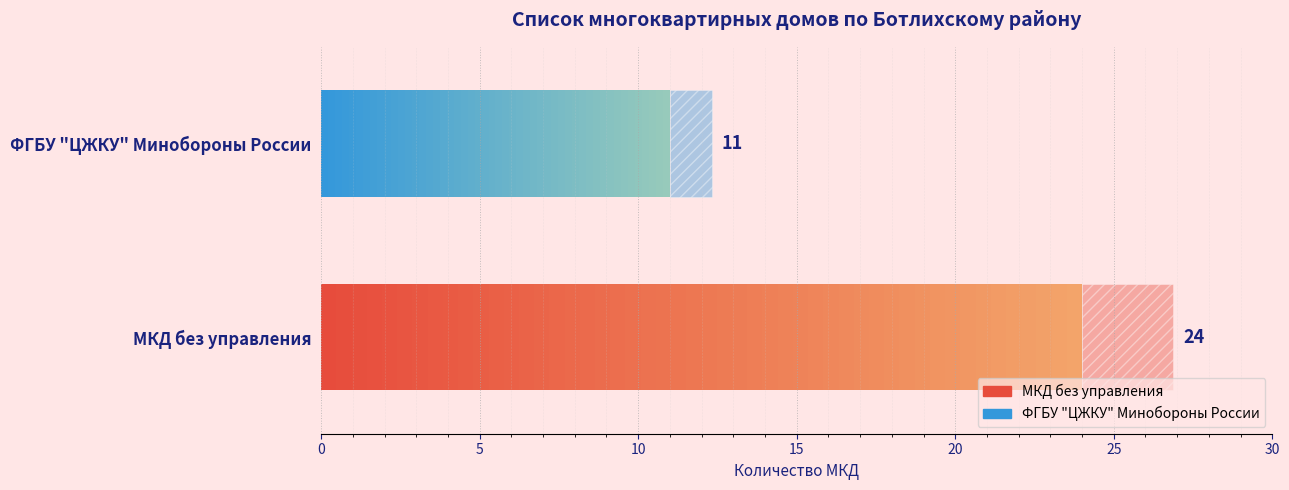

At which category does the chart reach its peak across all series?

МКД без управления